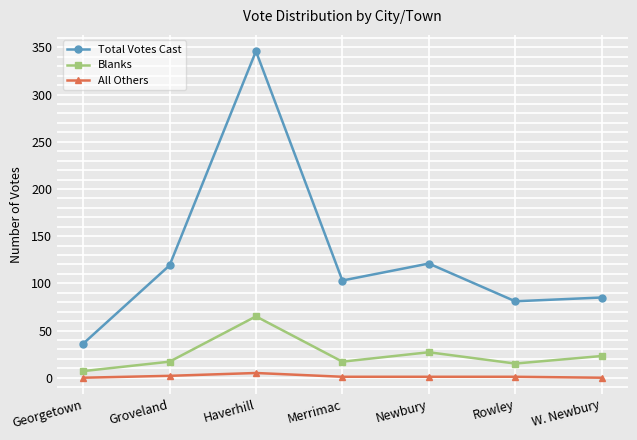

What is the difference between the maximum and minimum values in the Blanks series?

58